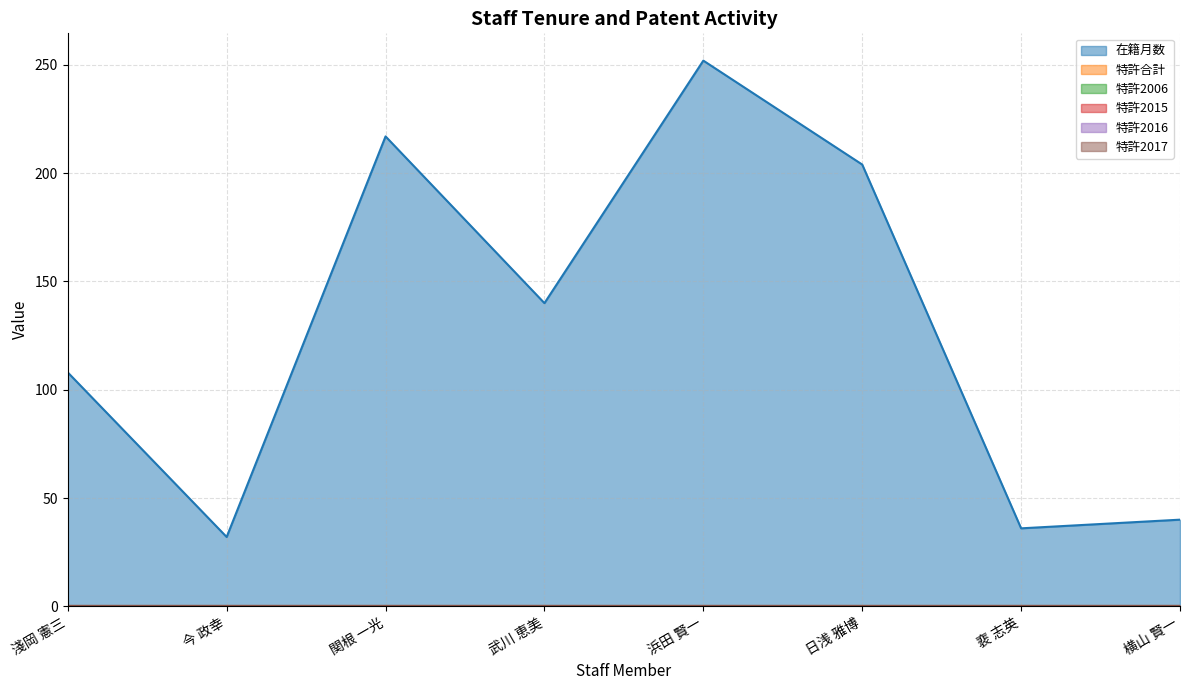

At which category does 在籍月数 reach its first local peak?

関根 一光